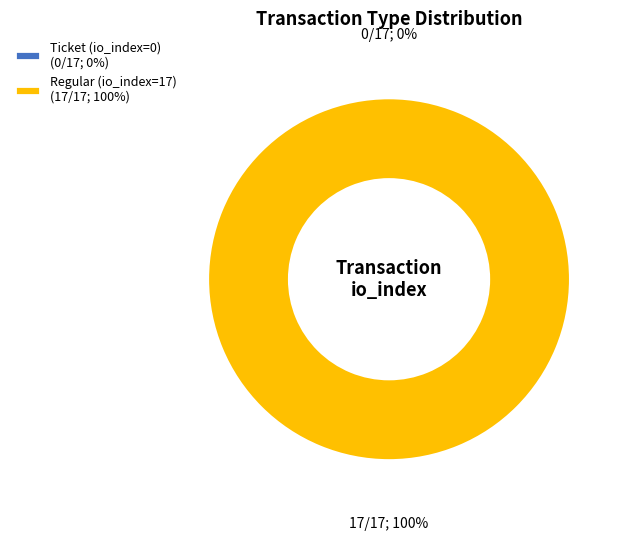

True or false: Ticket (io_index=0) accounts for 0% of the total.

True